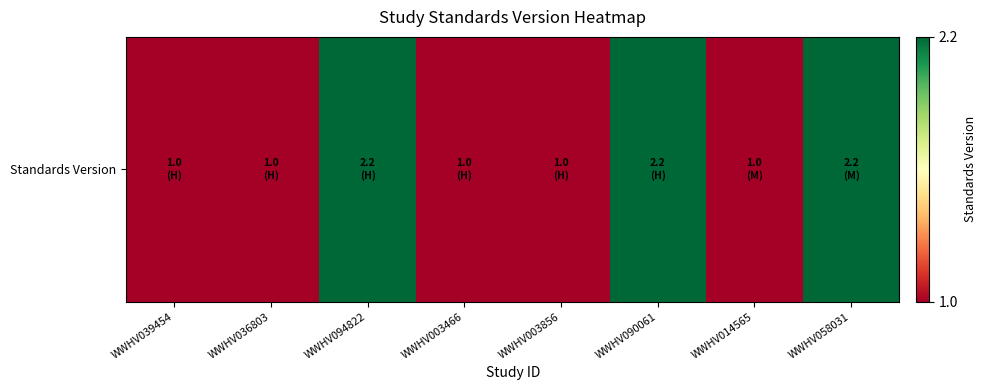

True or false: the data shows 2.2 at WWHV090061.

True